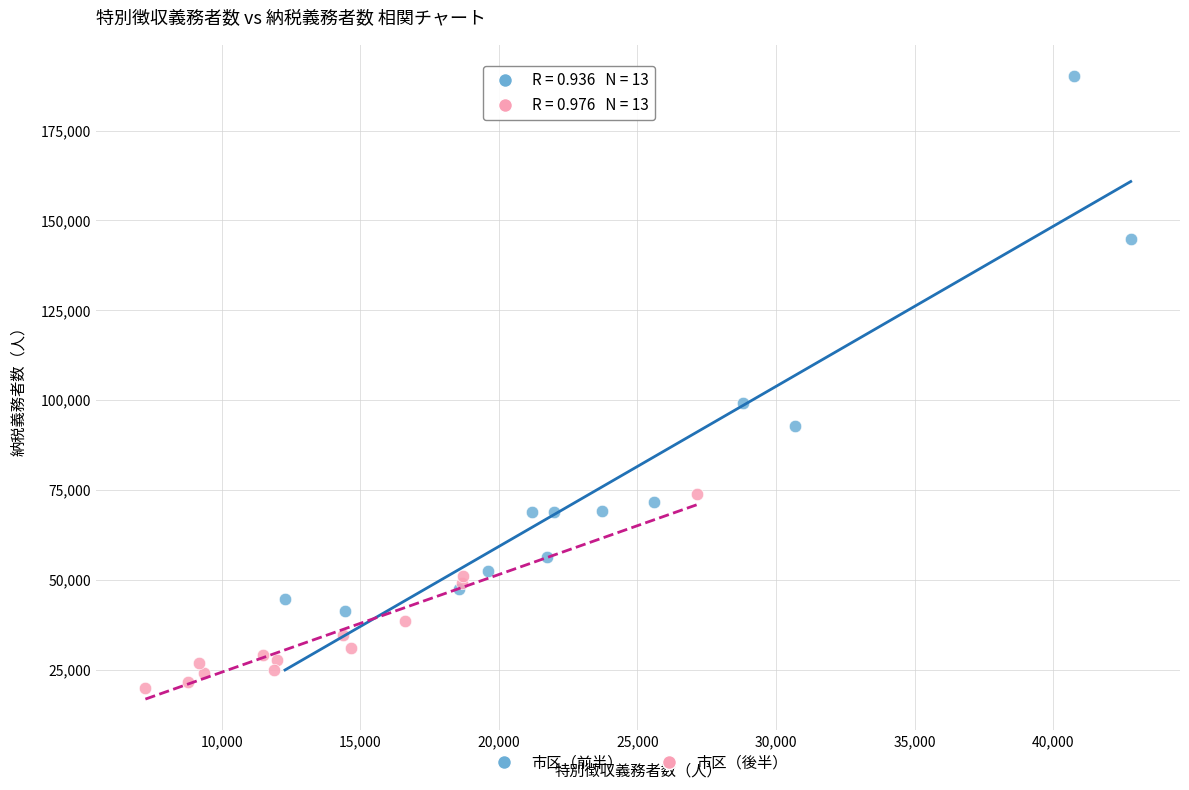

Which series has the largest Y range (max minus min)?

市区（前半）